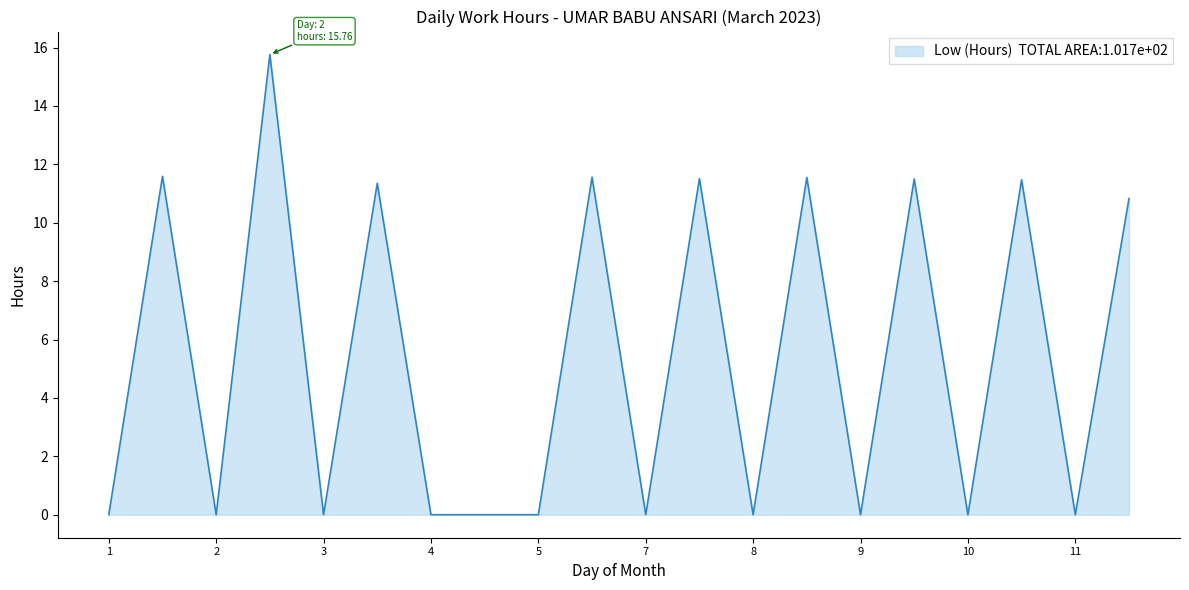

What is the greatest value displayed?

15.8